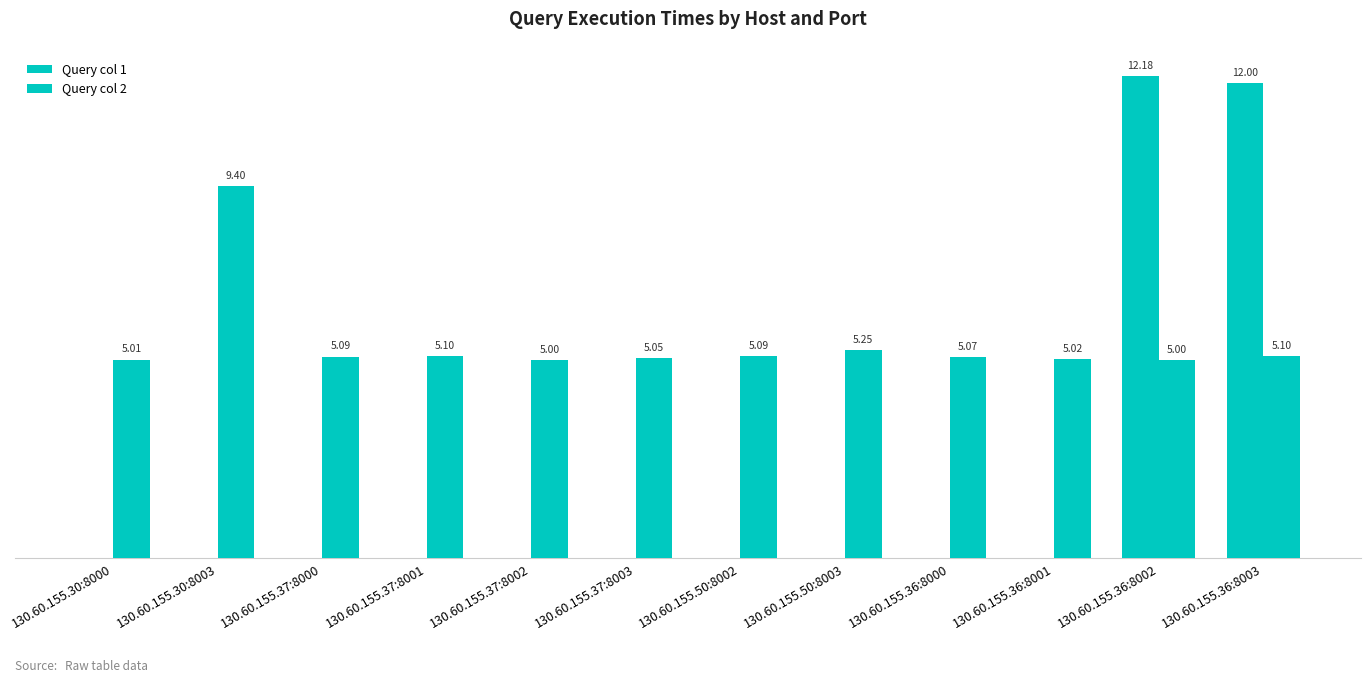

Are the bars horizontal?

No